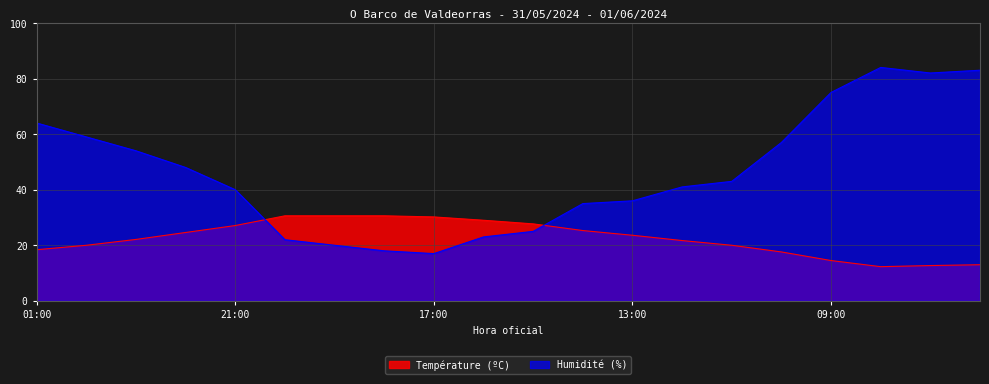

What are all the series names shown in the legend?

Température (ºC), Humidité (%)